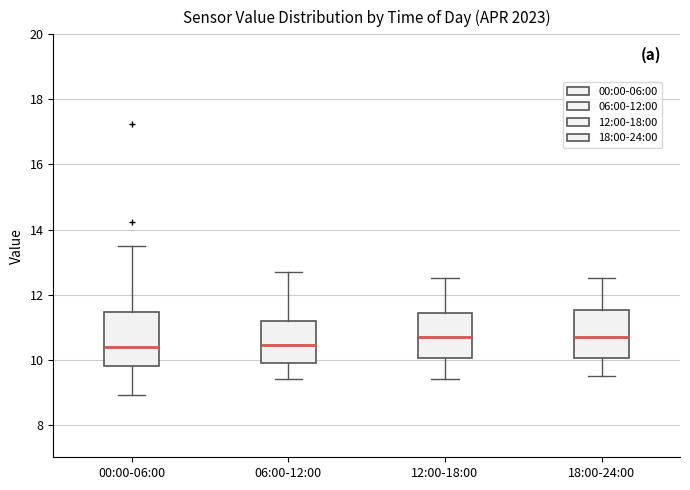

Reading left to right, read every box against the y-axis: the position of its median line, the range the box covers, and the ends of its whiskers. The values are not printed on the chart, so give them approximately, as read against the axis.

00:00-06:00: median 10.4, box 9.8 to 11.4, whiskers 9.0 to 13.6
06:00-12:00: median 10.4, box 10.0 to 11.2, whiskers 9.4 to 12.8
12:00-18:00: median 10.8, box 10.0 to 11.4, whiskers 9.4 to 12.6
18:00-24:00: median 10.8, box 10.0 to 11.6, whiskers 9.6 to 12.6